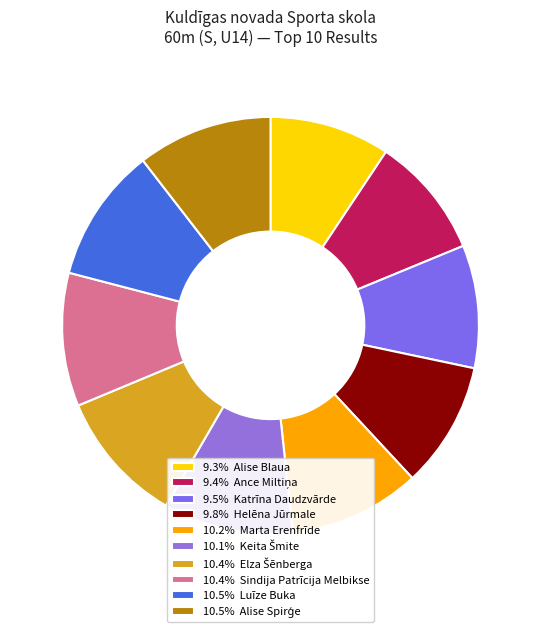

To the nearest percent, what is the average slice percentage?

10%